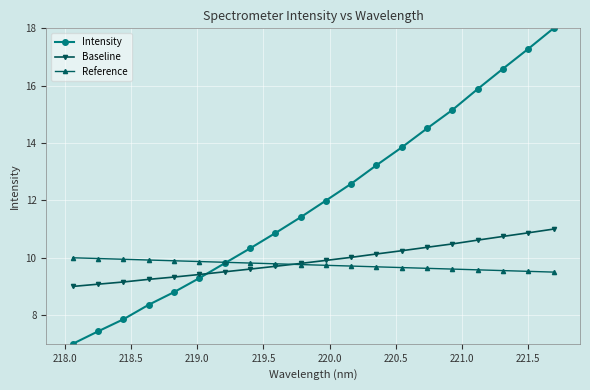

Does the chart have visible grid lines?

Yes